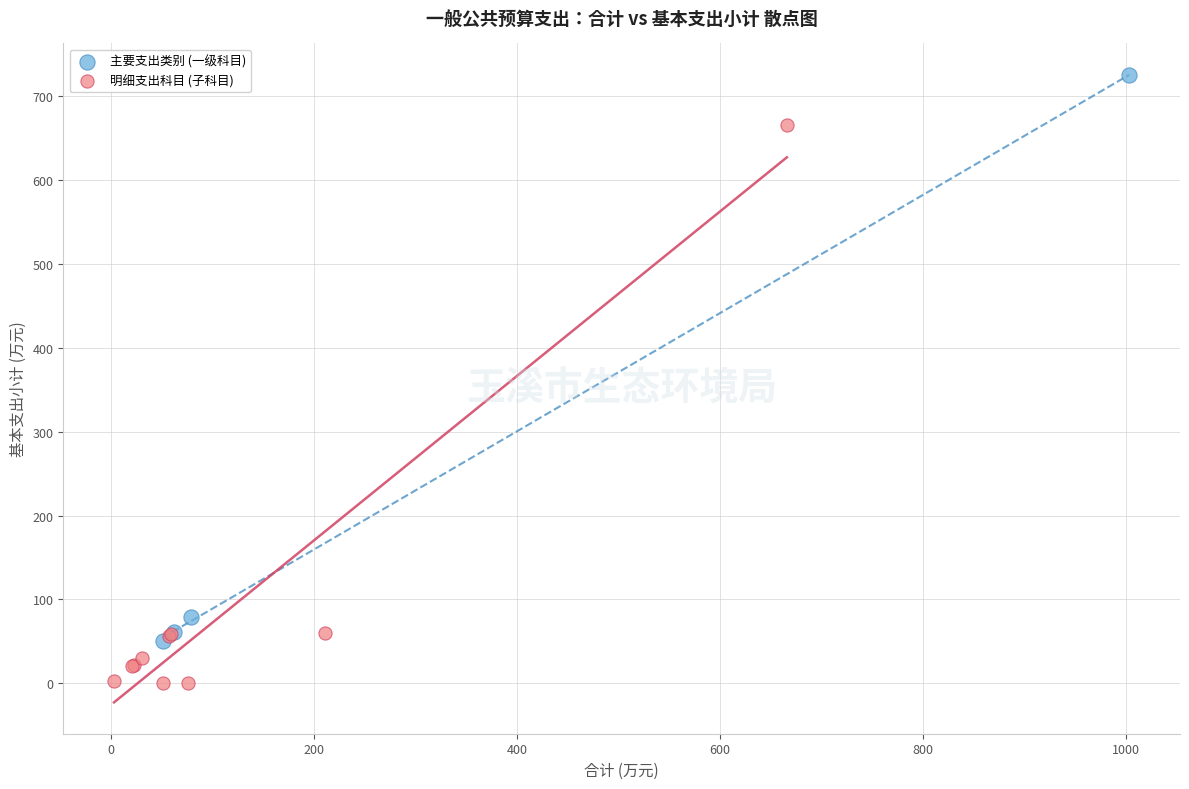

Which series reaches the minimum Y coordinate?

明细支出科目 (子科目)